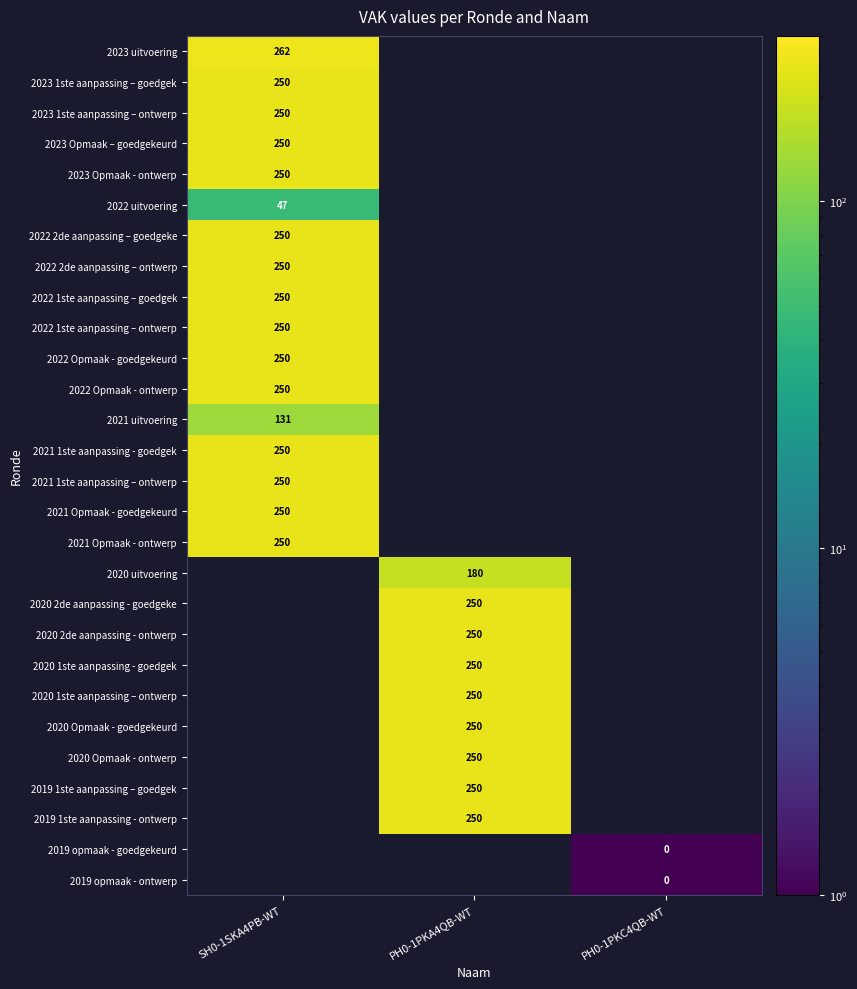

Between SH0-1SKA4PB-WT and PH0-1PKA4QB-WT, which is larger?

PH0-1PKA4QB-WT